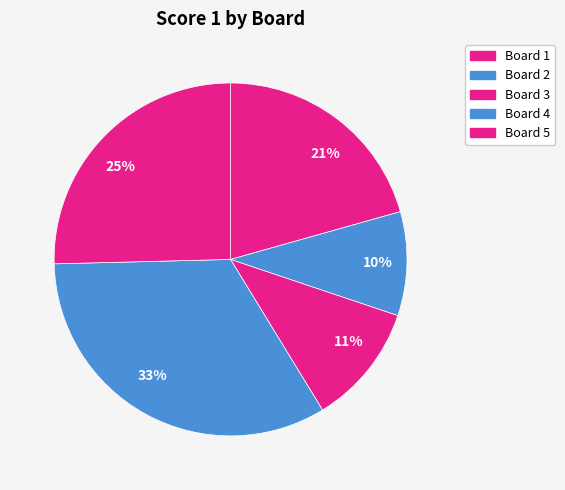

Is it true that 11% is 1% of the pie?

False